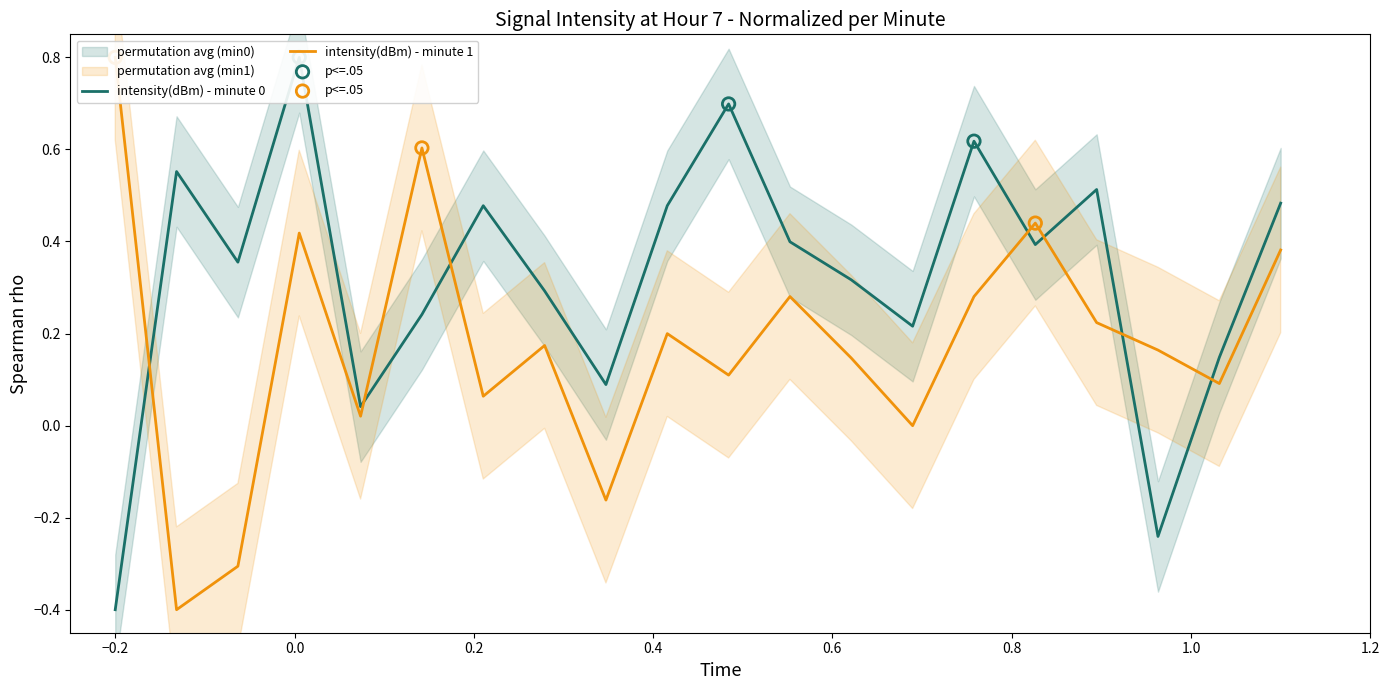

What is the total value across all series at 34?

-0.1